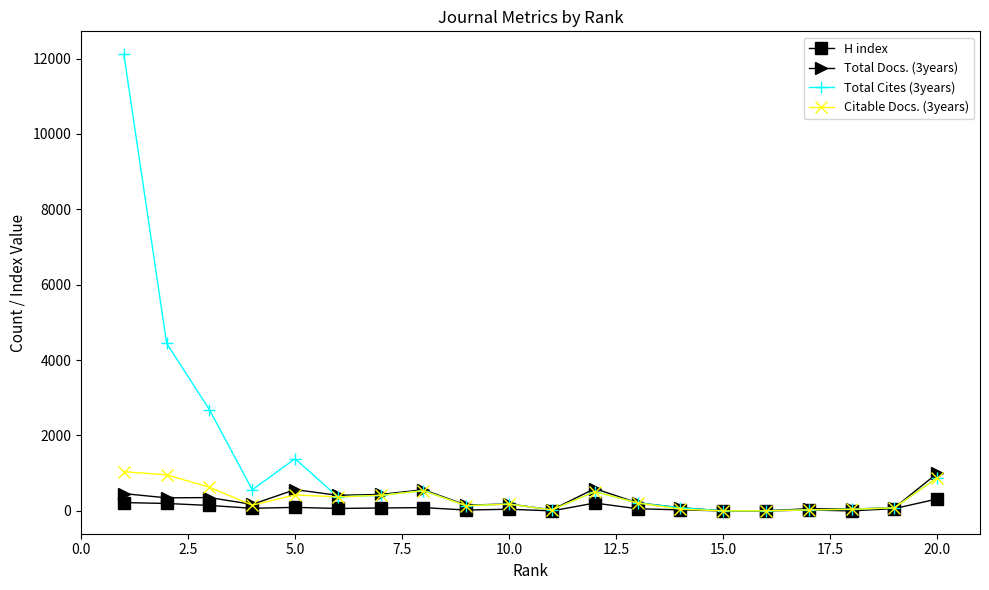

Which series has the largest total across all categories?

Total Cites (3years)